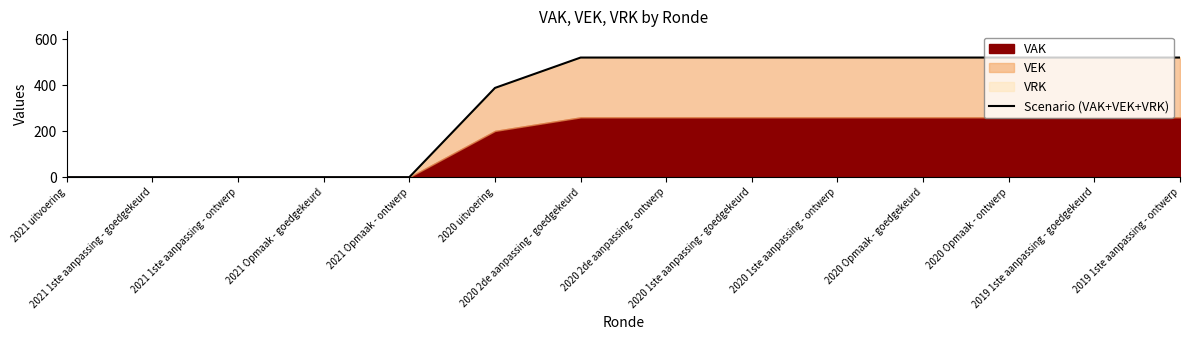

How many values are below 520?

6